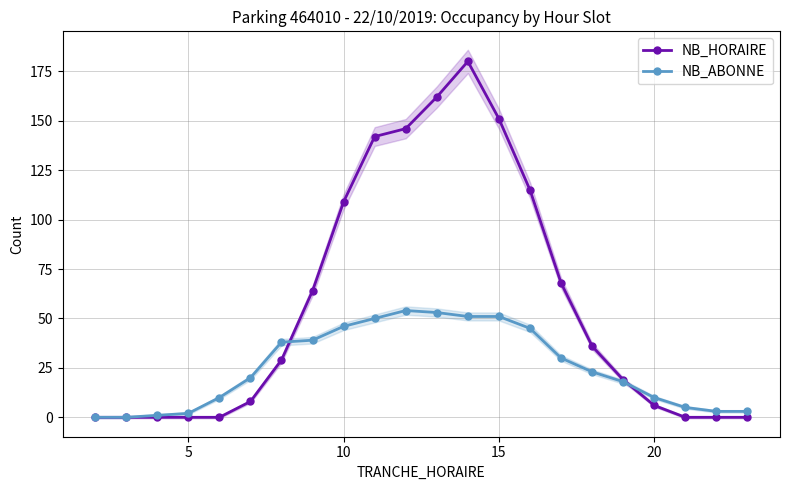

What is the maximum value for NB_ABONNE?

54